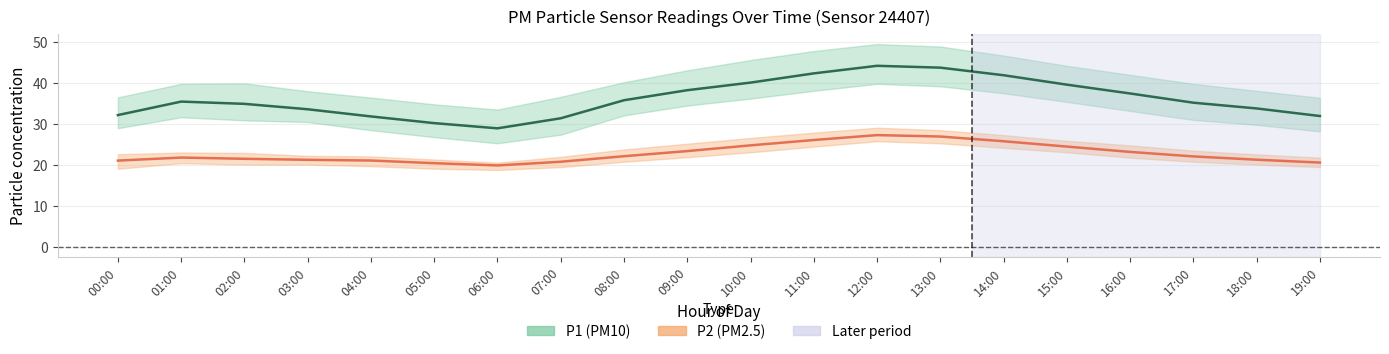

At which category is the sum across all series the highest?

12:00